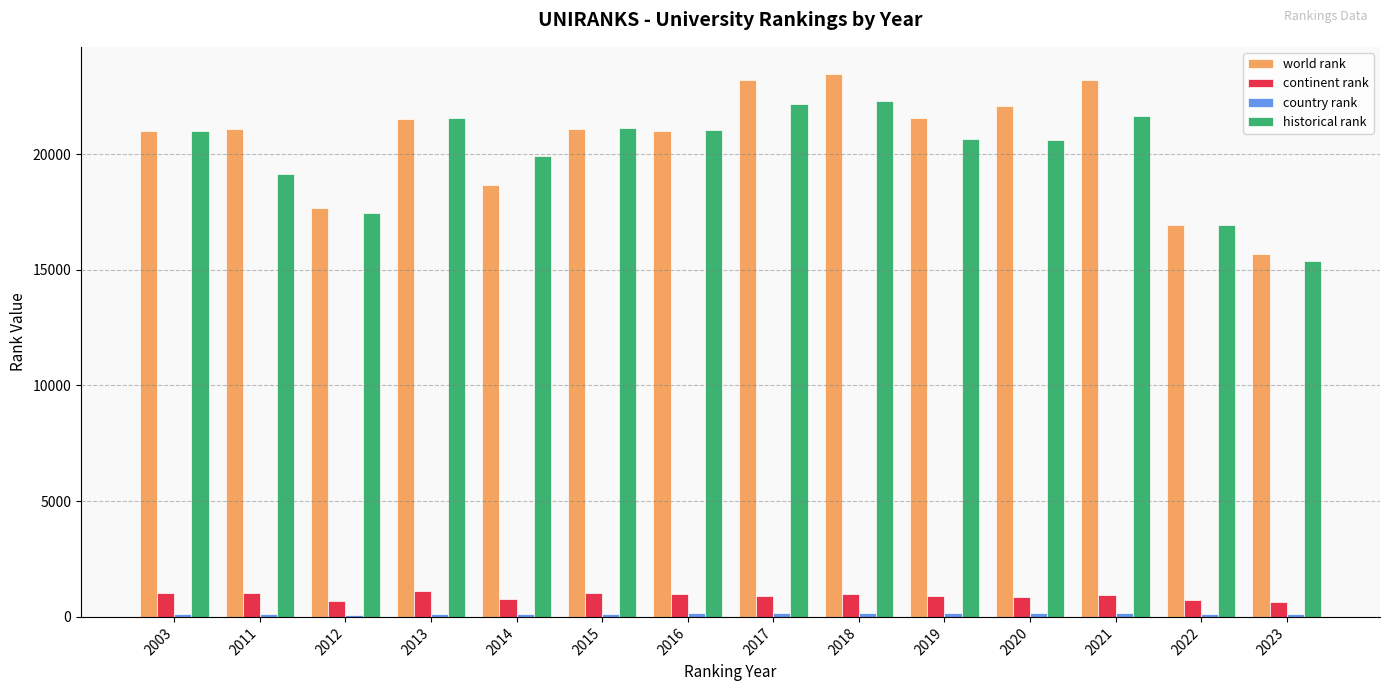

Which category has the highest value across all series?

2018